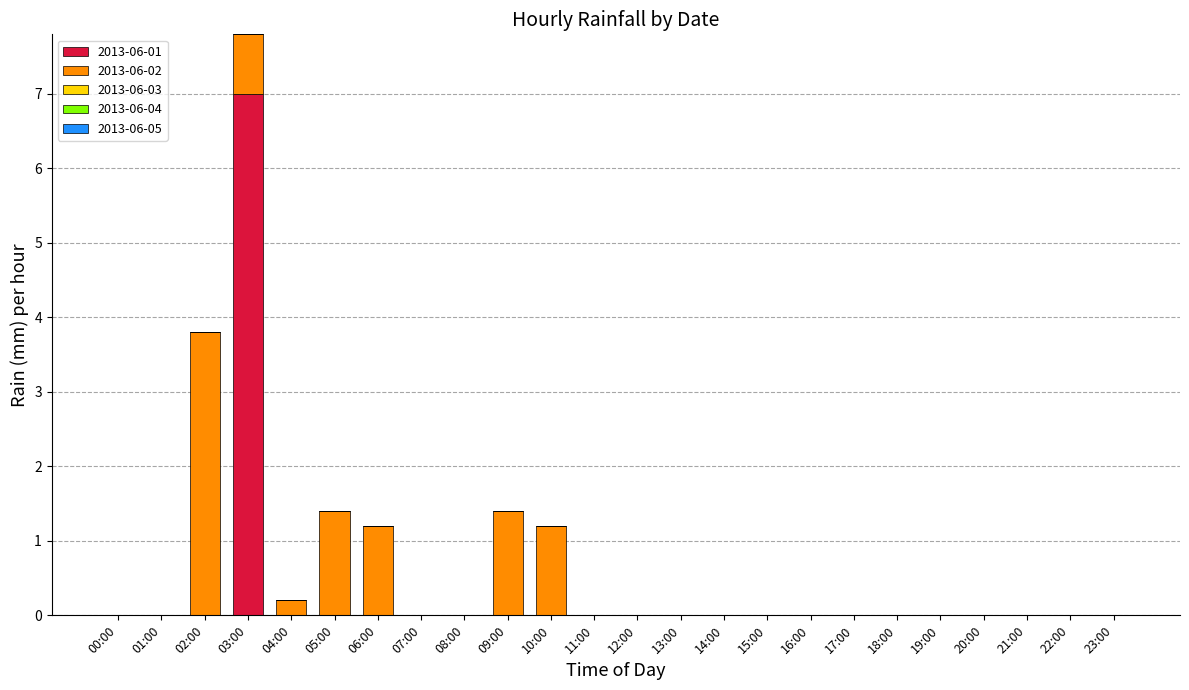

At which category is the sum across all series the highest?

03:00